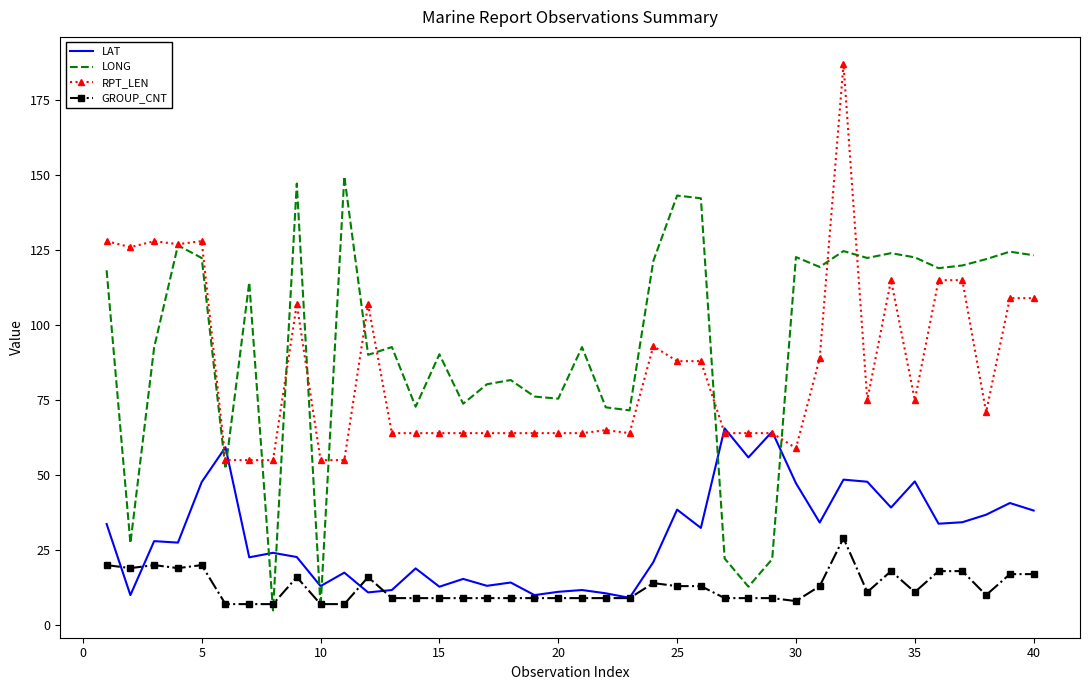

What is the minimum value shown in the chart?

4.9